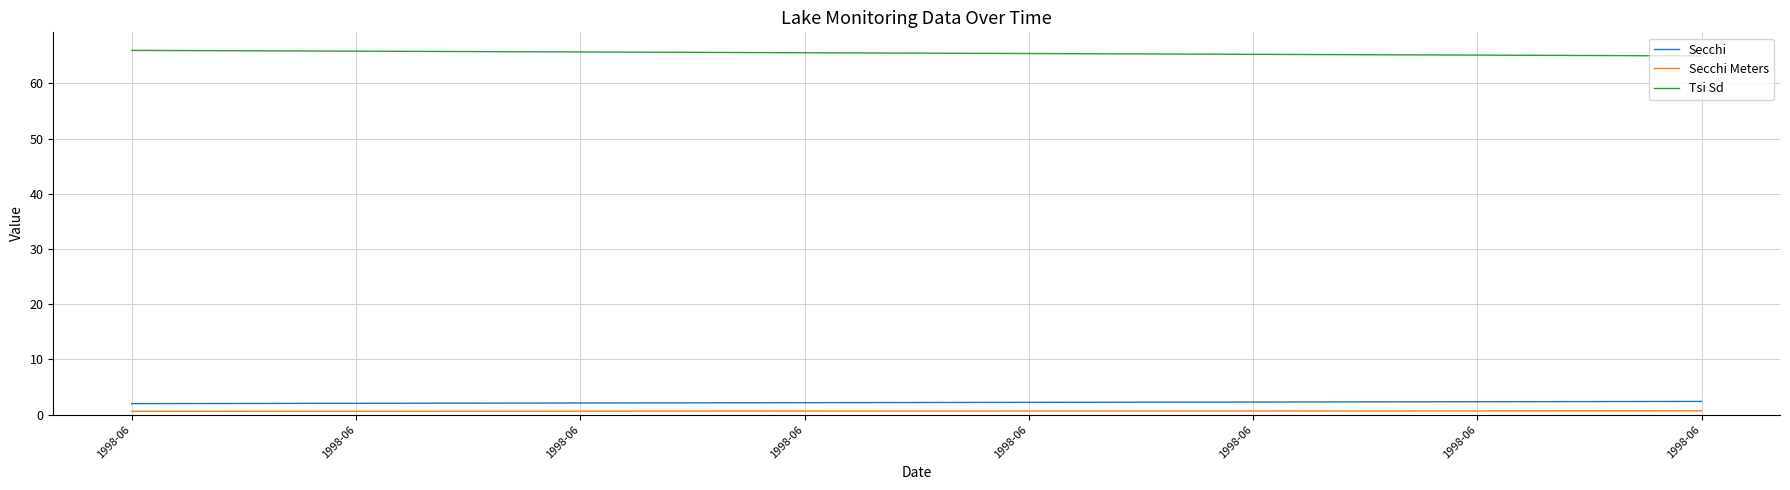

What is the difference between the Secchi values at 1998-06 and 1998-06?

0.4